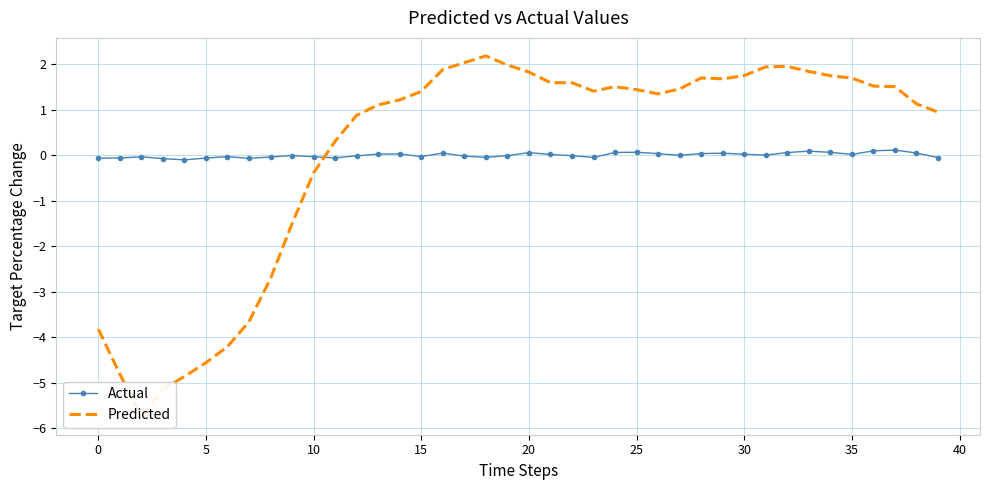

Which series ends up on top after the final intersection of Actual and Predicted?

Predicted